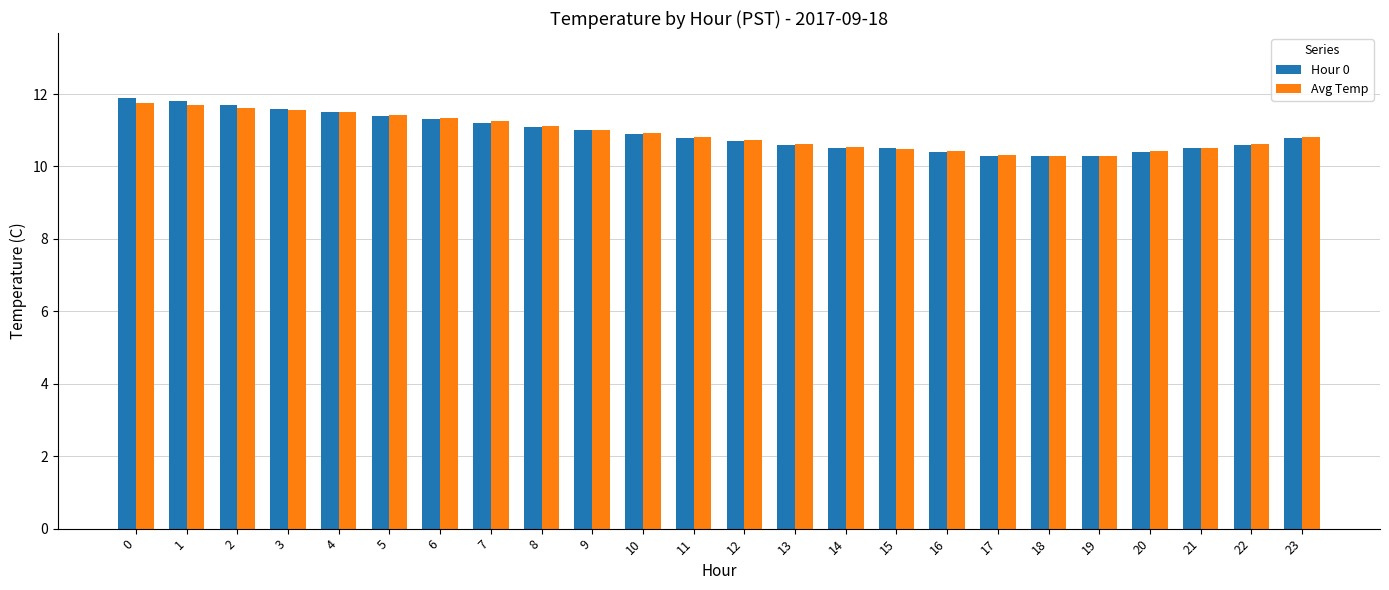

At how many categories does at least one series exceed 10?

24